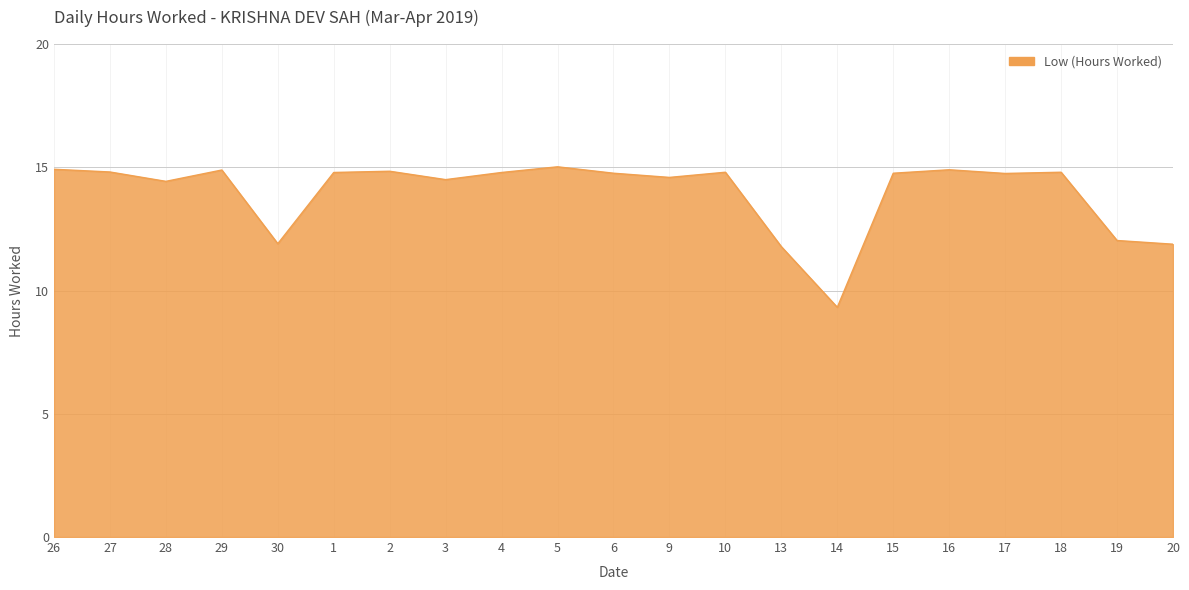

What is the smallest value displayed?

9.3